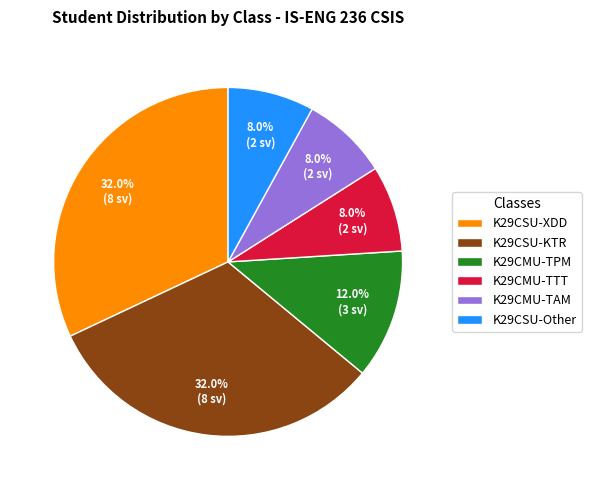

Does any single category account for the majority?

No